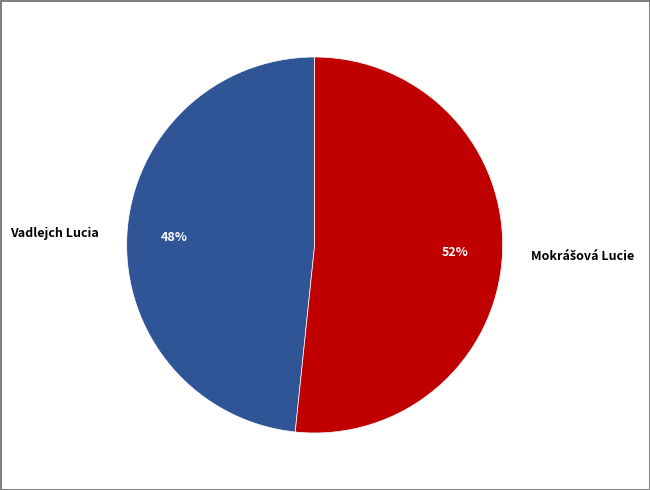

Is Vadlejch Lucia the majority of the pie?

No